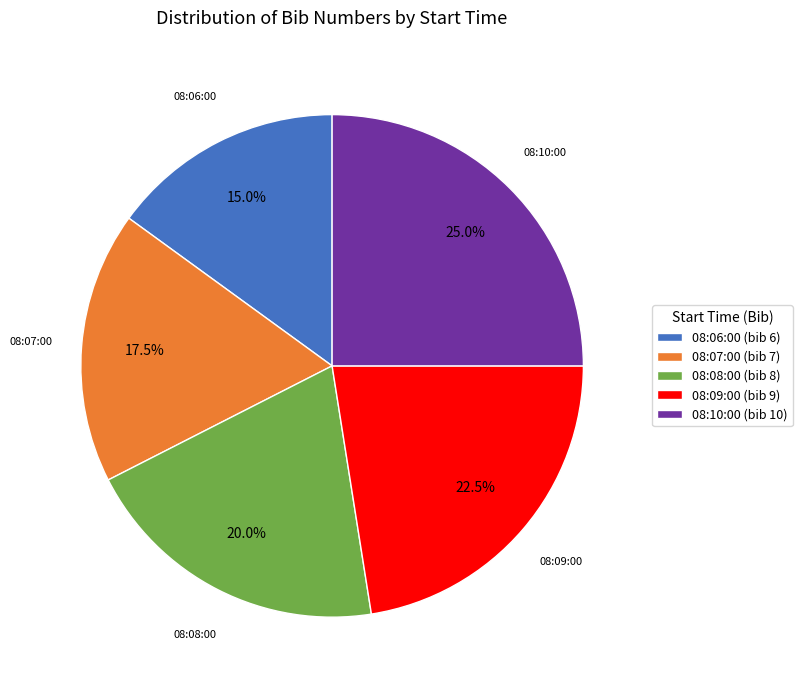

How many slices are in this pie chart?

5